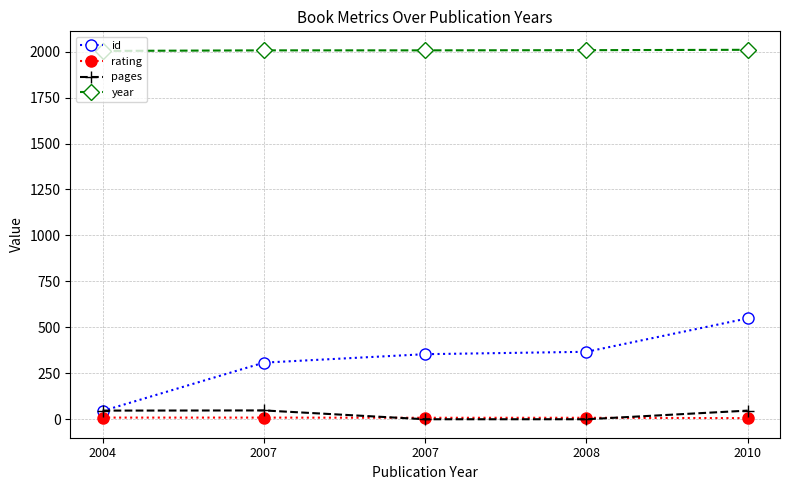

What is the sum of the rating values at 2008 and 2007?

16